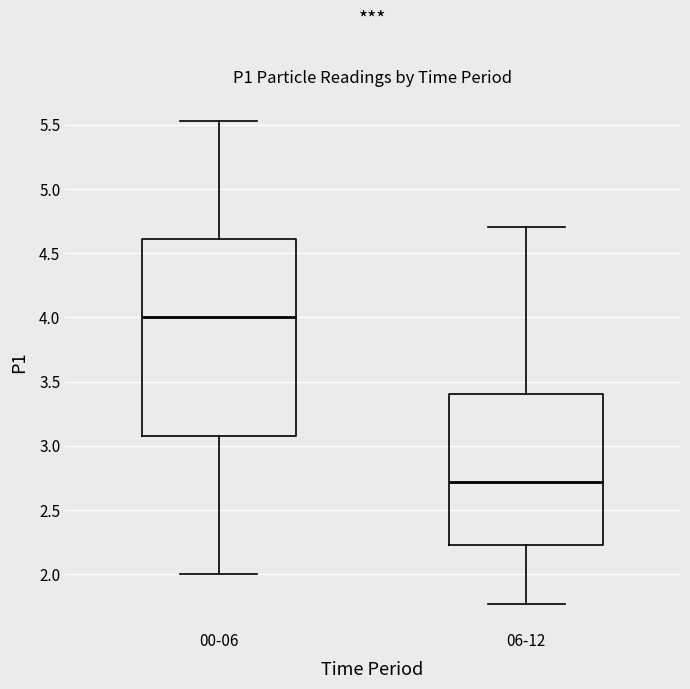

Reading left to right, transcribe this box plot: for each box, give where its median line is, the range the box spans, and where its two whiskers end, as read against the y-axis. The values are not printed on the chart, so give them approximately, as read against the axis.

00-06: median 4.00, box 3.10 to 4.60, whiskers 2.00 to 5.55
06-12: median 2.70, box 2.25 to 3.40, whiskers 1.75 to 4.70